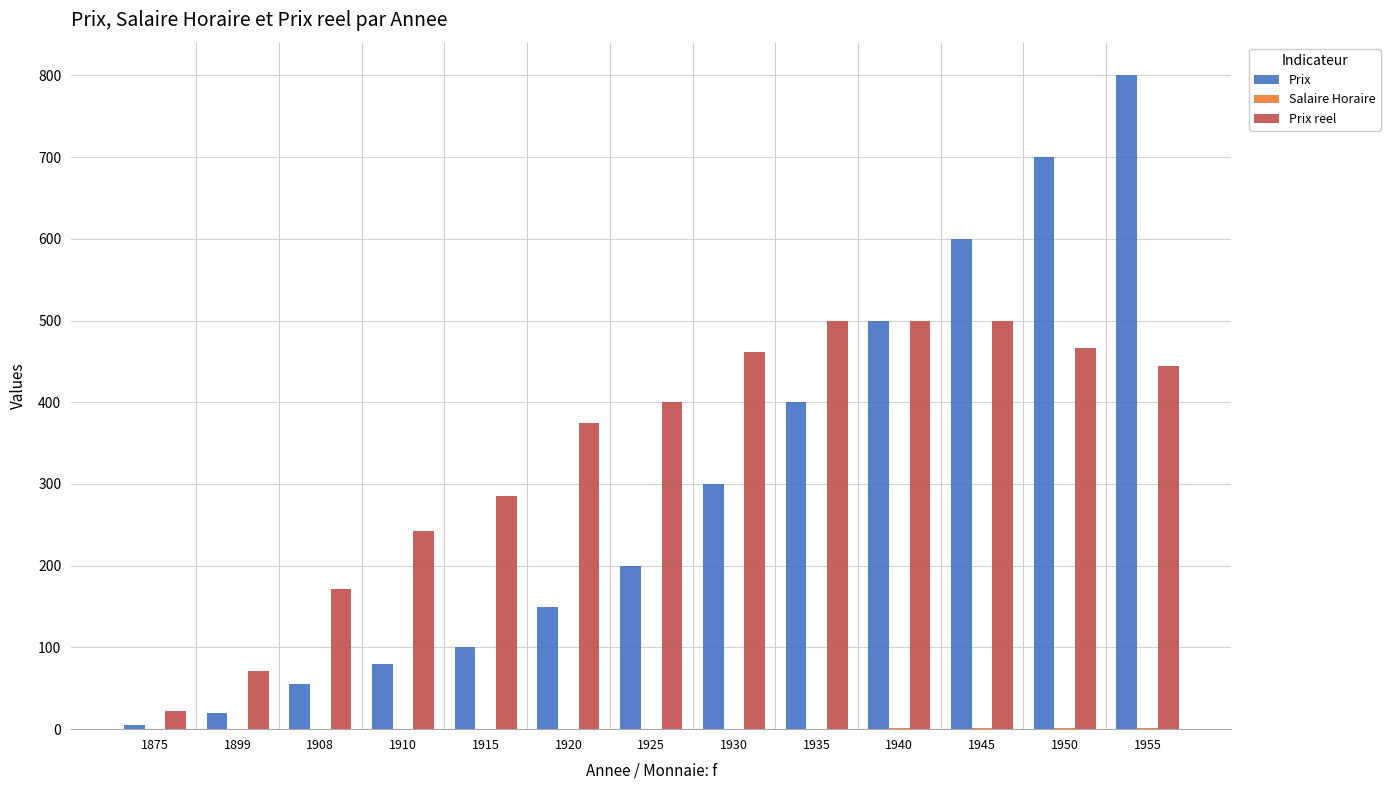

Which series changed the most between 1875 and 1899?

Prix reel